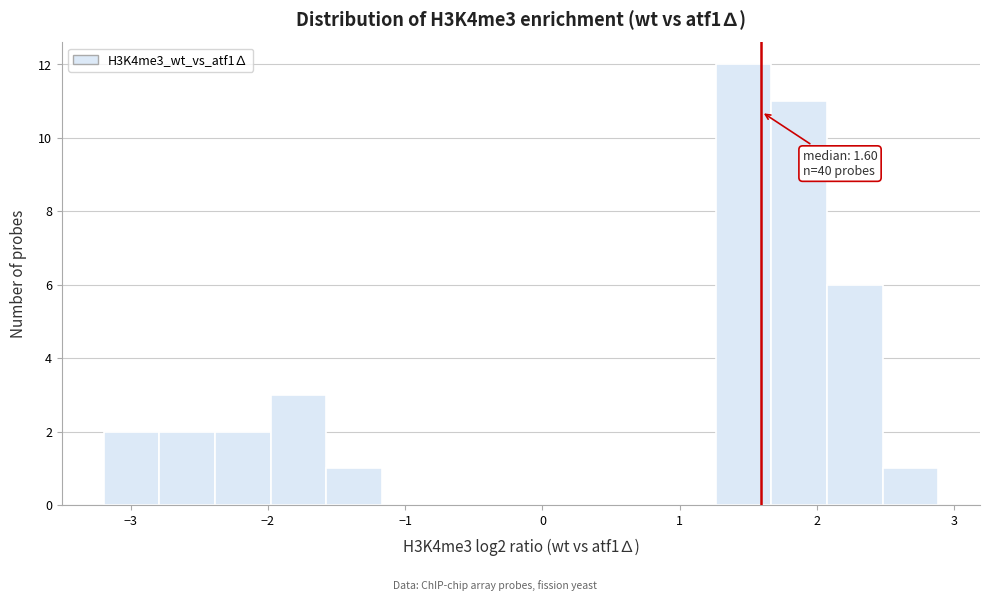

Over which range of the x-axis is the bar tallest?

1.3 to 1.7